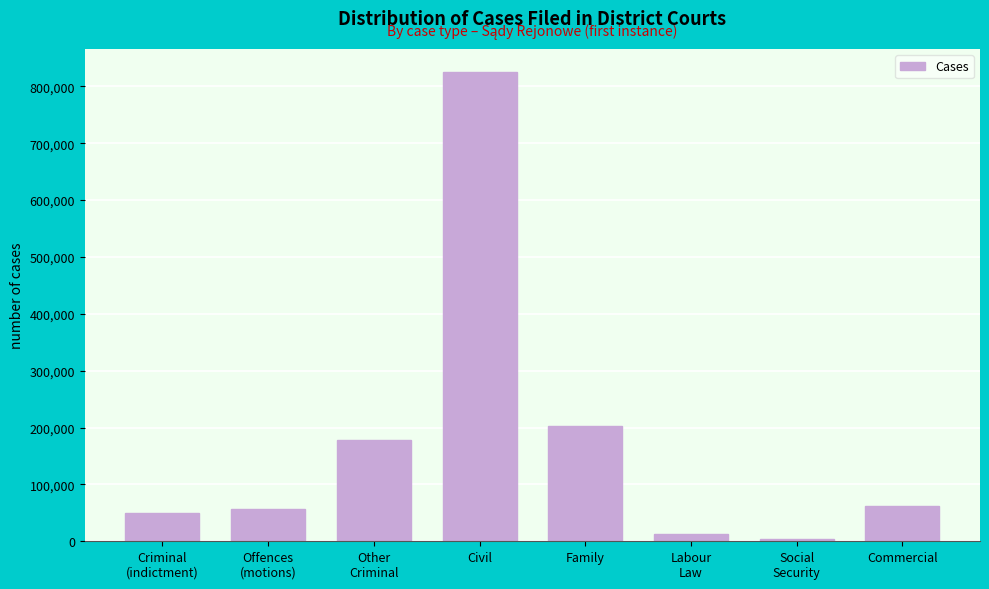

Reading left to right, transcribe all the data shown in this chart.

49080	57196	178230	824465	202891	12787	3492	62646